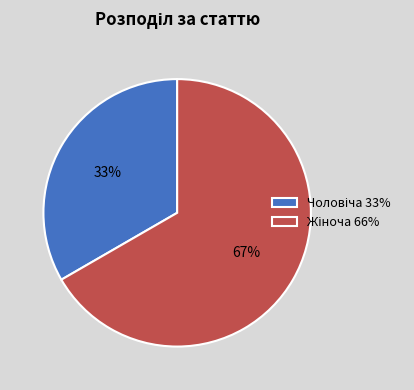

Is there any slice that represents more than half of the pie?

Yes